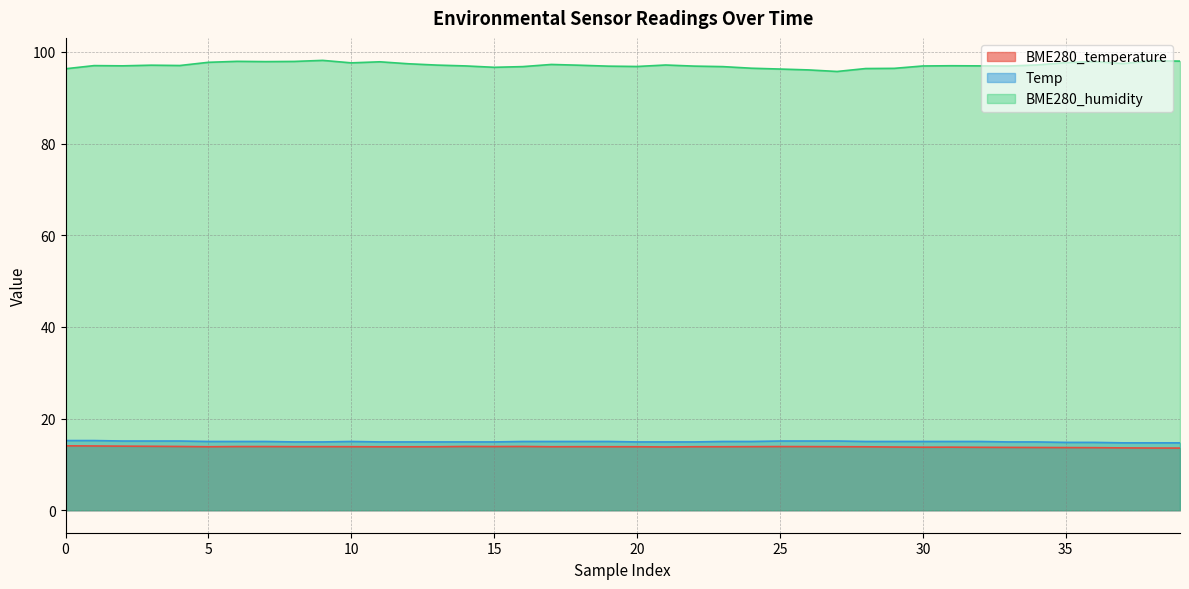

True or false: Temp and BME280_temperature cross at least once.

False